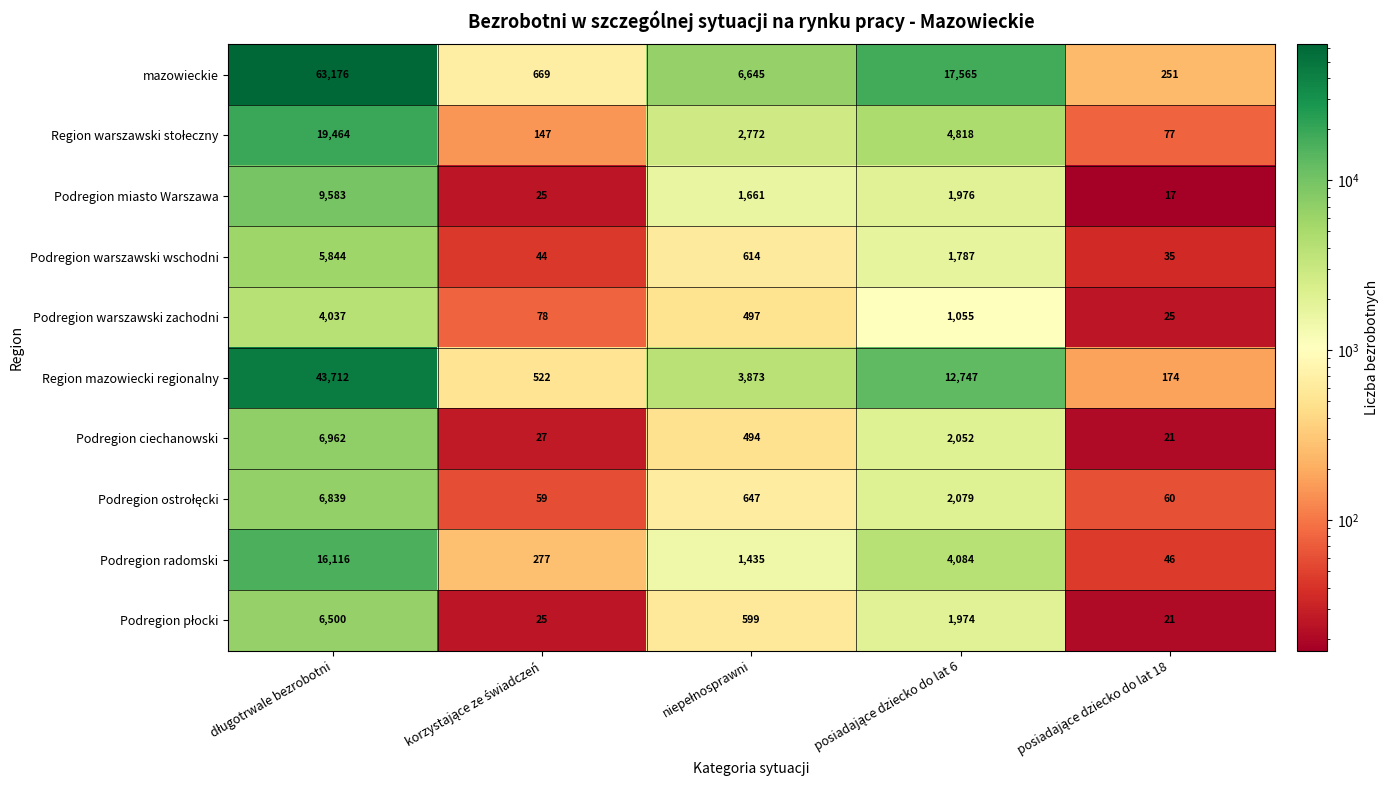

What is the greatest value displayed?

63176